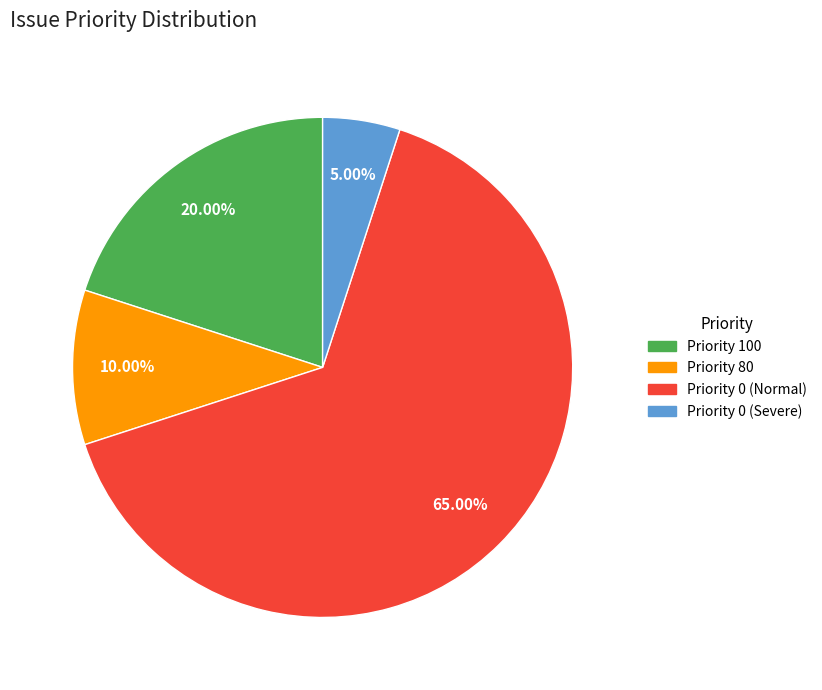

Is there a majority slice in this chart?

Yes